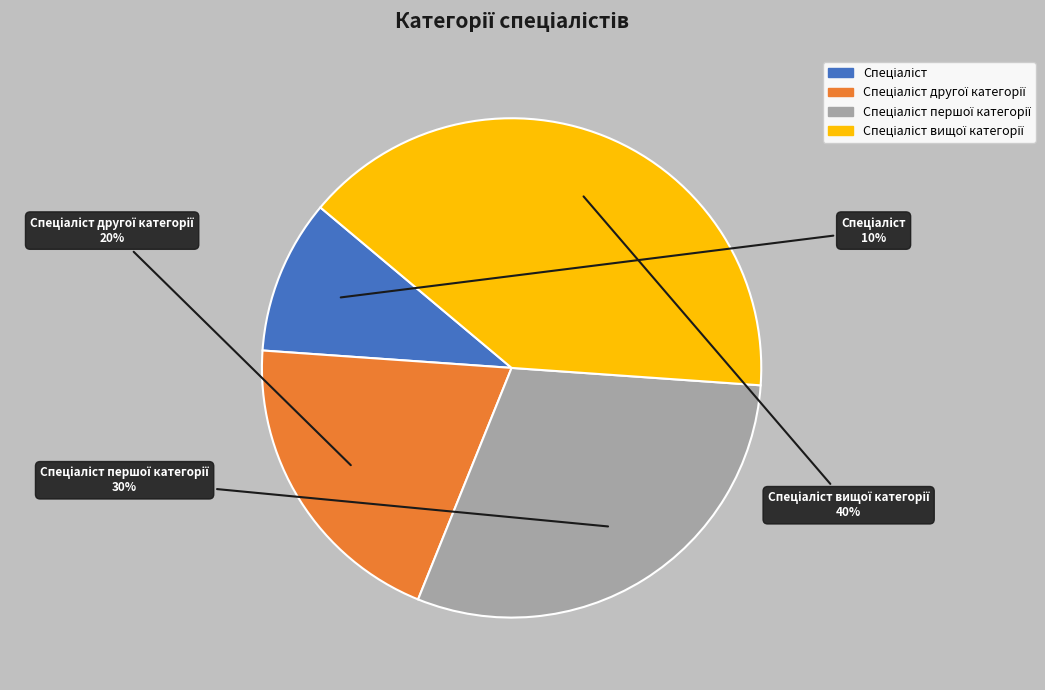

Is there any slice that represents more than half of the pie?

No